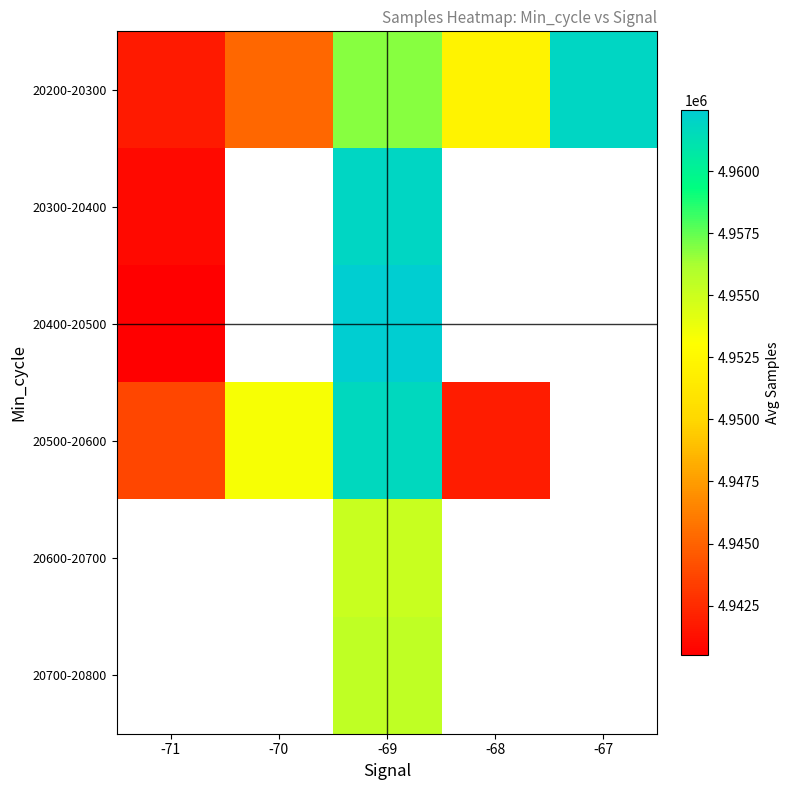

Which series has the largest total across all categories?

20200-20300